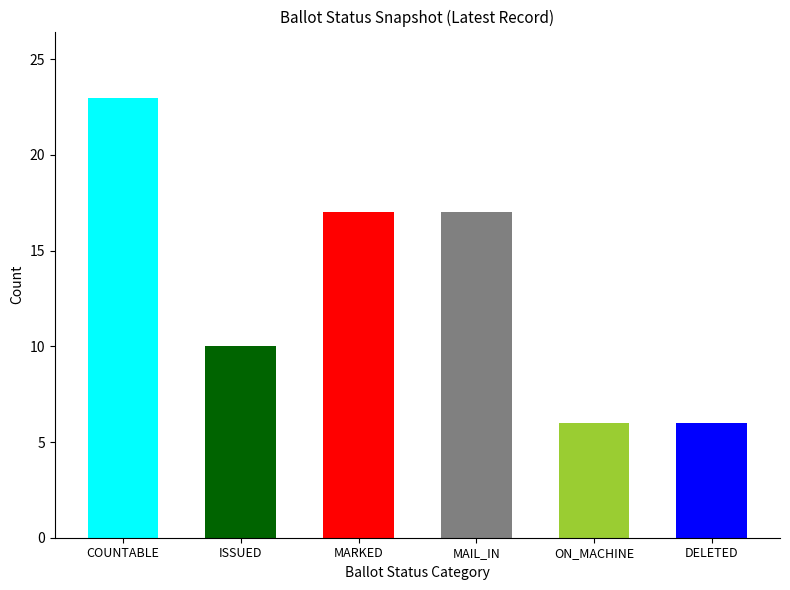

What is the greatest value displayed?

23